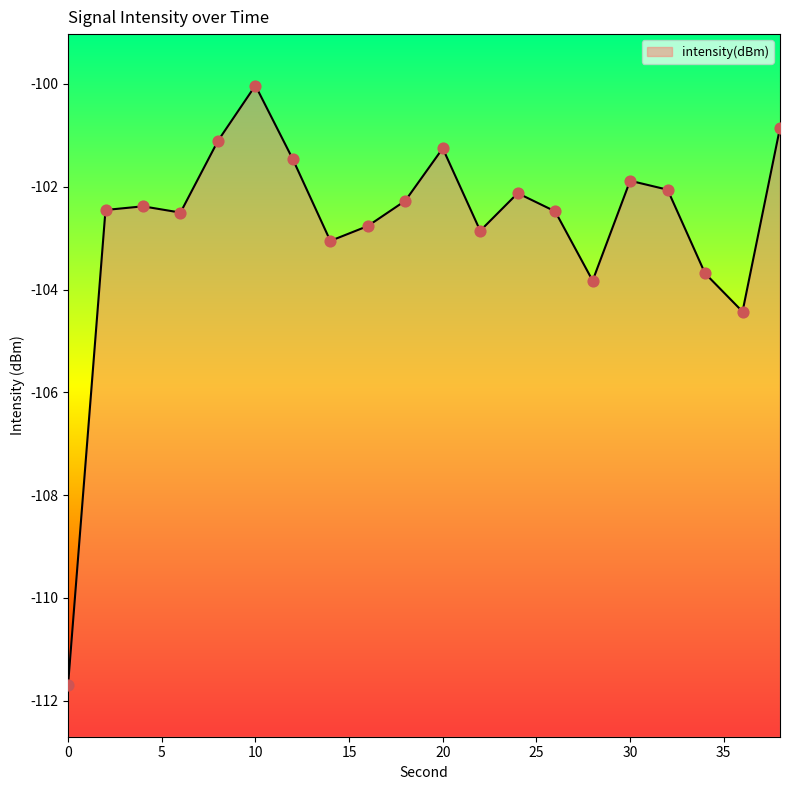

What is the change in value from 8 to 14?

-1.9